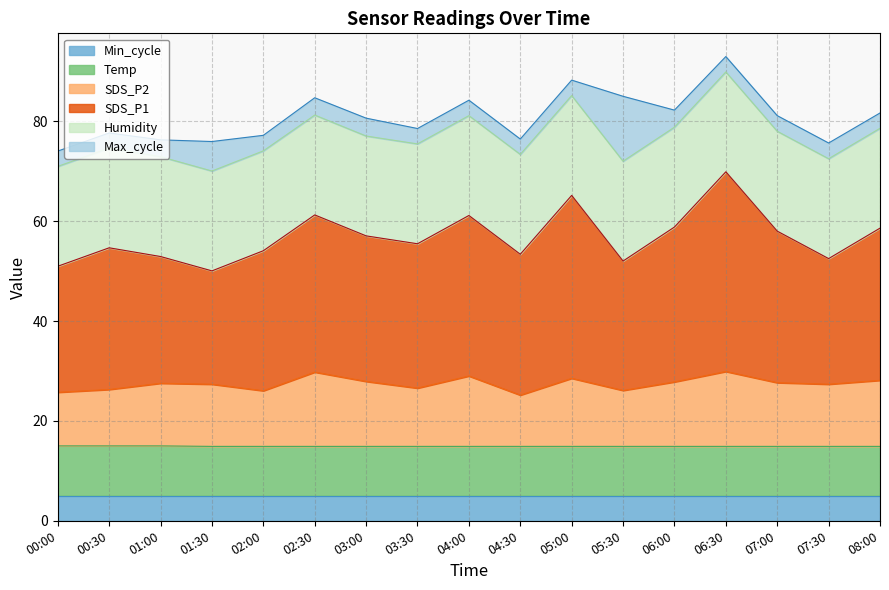

Is it true that Min_cycle equals 9.0 at 06:00?

False